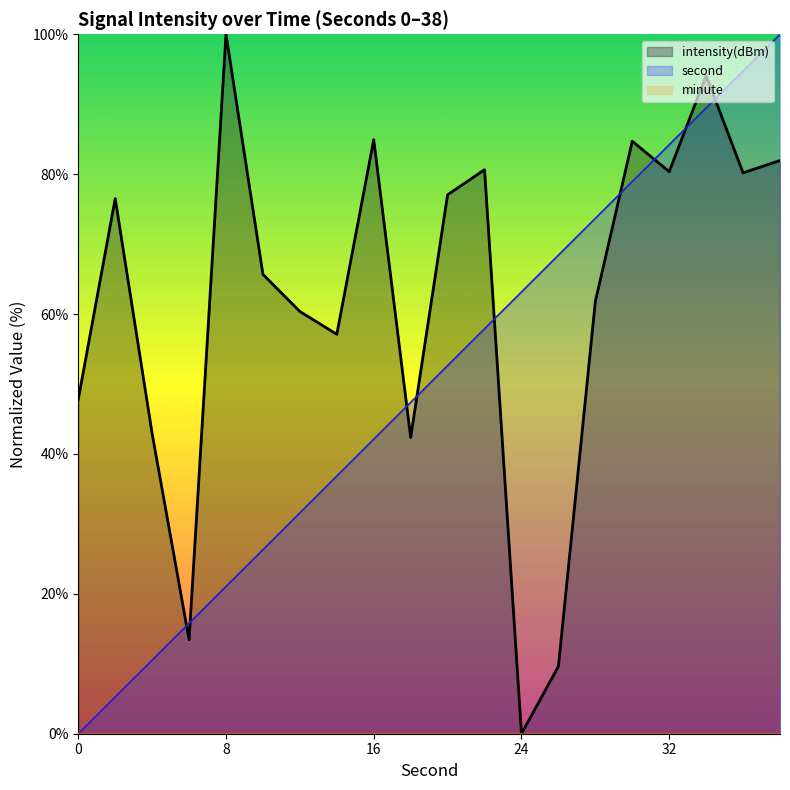

Reading left to right, what are all the values shown in this chart?

second: 0.0	5.3	10.5	15.8	21.1	26.3	31.6	36.8	42.1	47.4	52.6	57.9	63.2	68.4	73.7	78.9	84.2	89.5	94.7	100.0
intensity(dBm): 47.8	76.5	42.9	13.4	100.0	65.7	60.4	57.1	84.9	42.4	77.1	80.6	0.0	9.6	61.8	84.7	80.4	94.1	80.2	82.0